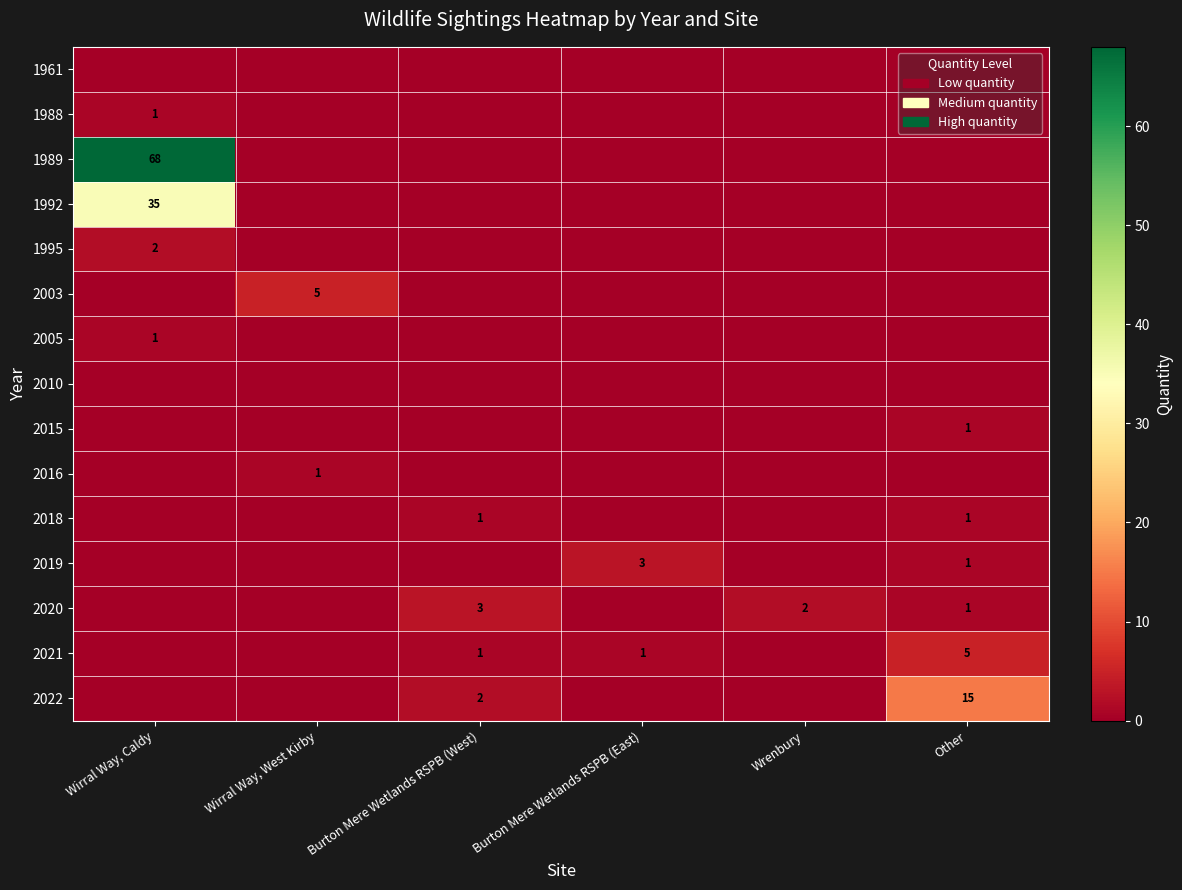

True or false: 1995 has a value of 3 at Wirral Way, Caldy.

False